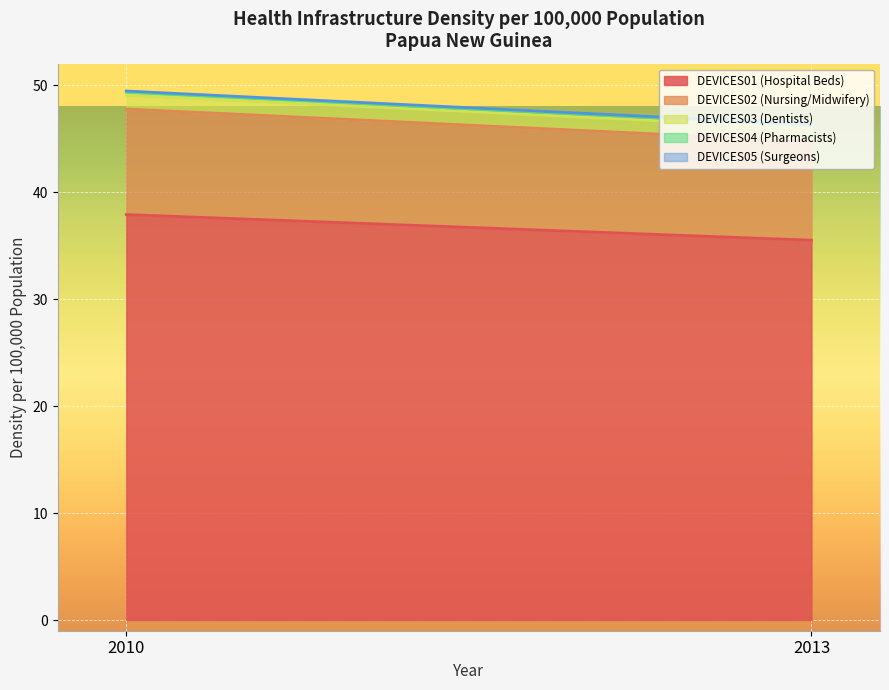

Reading left to right, list all the values displayed in this chart.

DEVICES01 (Hospital Beds): 37.9	35.5
DEVICES02 (Nursing/Midwifery): 9.9	9.2
DEVICES03 (Dentists): 1.3	1.2
DEVICES04 (Pharmacists): 0.3	0.3
DEVICES05 (Surgeons): 0.1	0.1